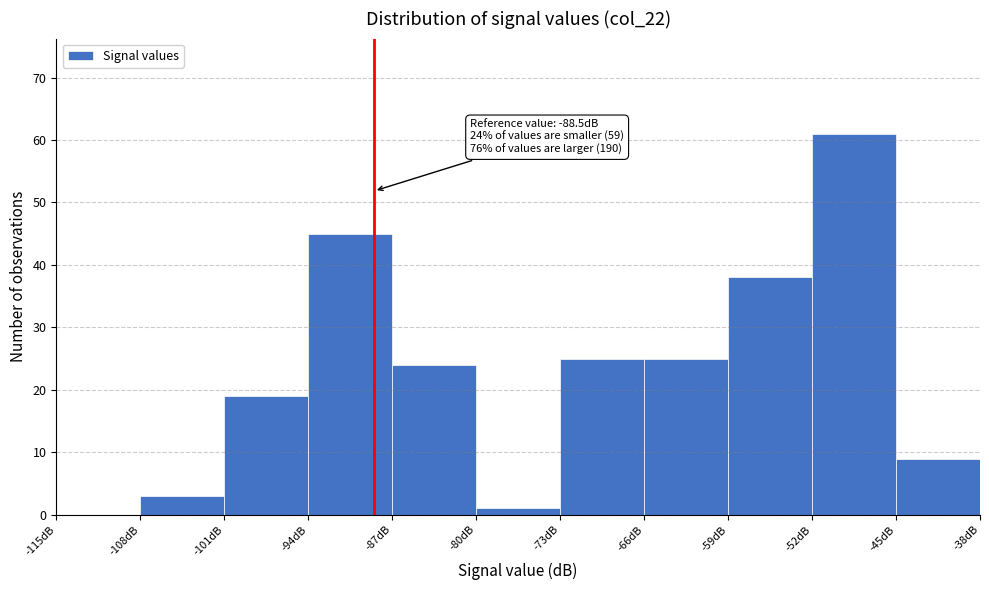

Which range on the x-axis has the tallest bar?

-52 to -45